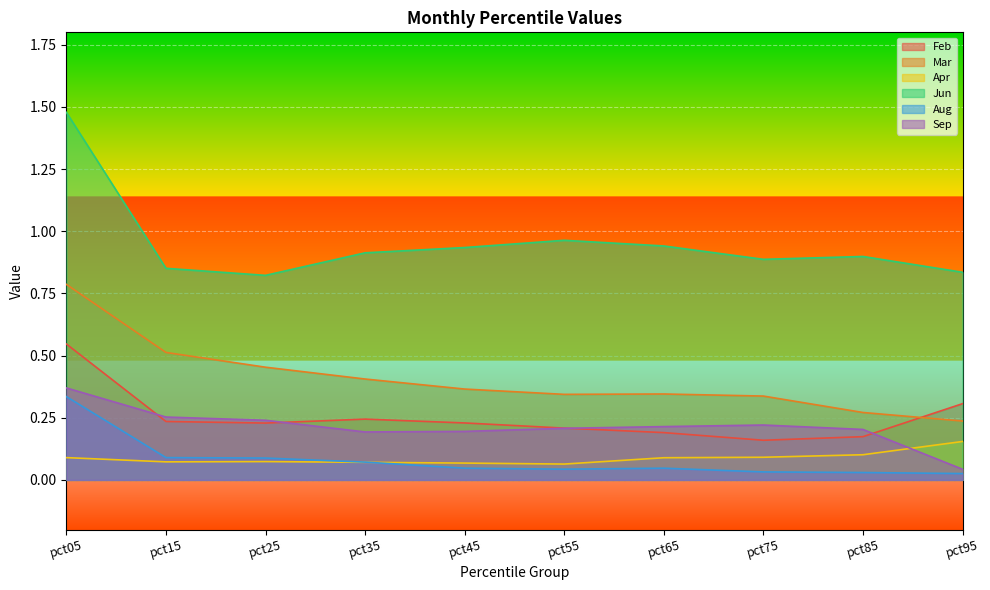

What is the sum of the Sep values at pct65 and pct05?

0.6